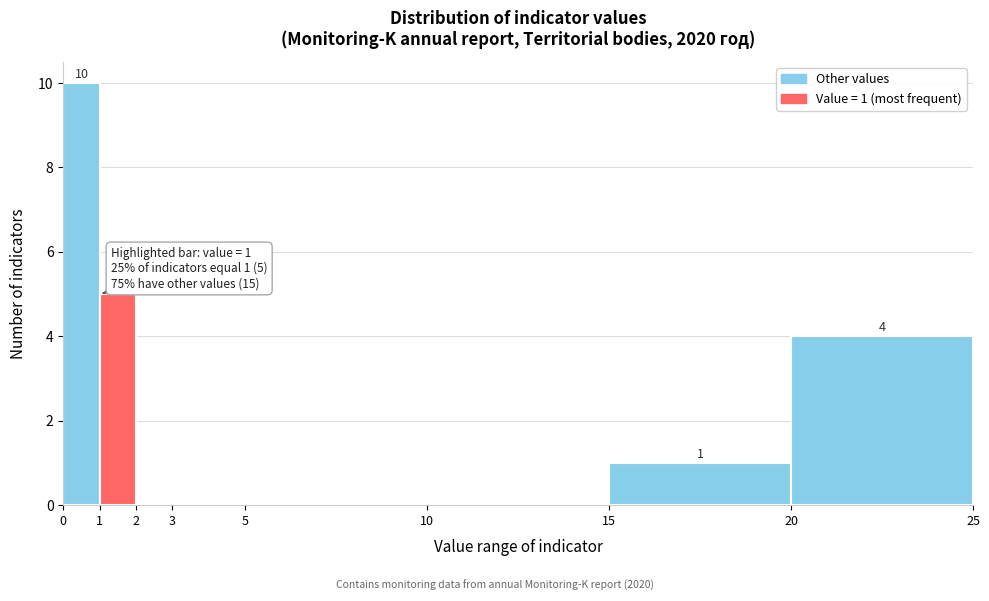

Over which range of the x-axis is the bar tallest?

0 to 1